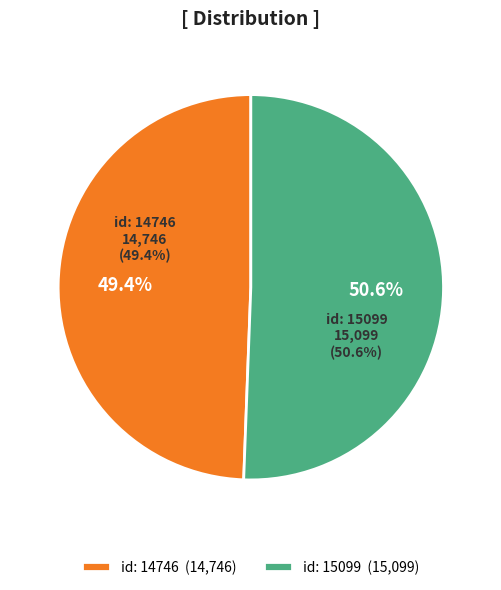

To the nearest percent, what is the combined percentage of 2009-09-14 (id:15099) and 2009-09-14 (id:14746)?

100%